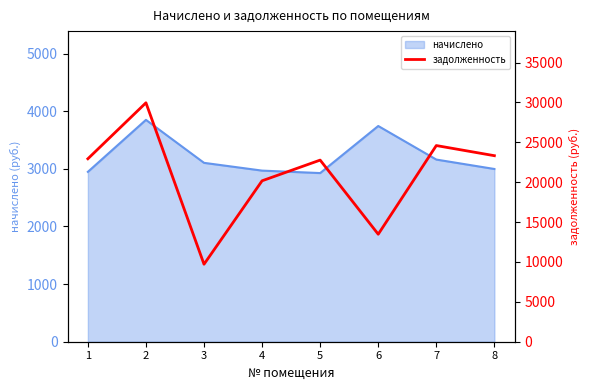

Between 4 and 1, which is larger?

1